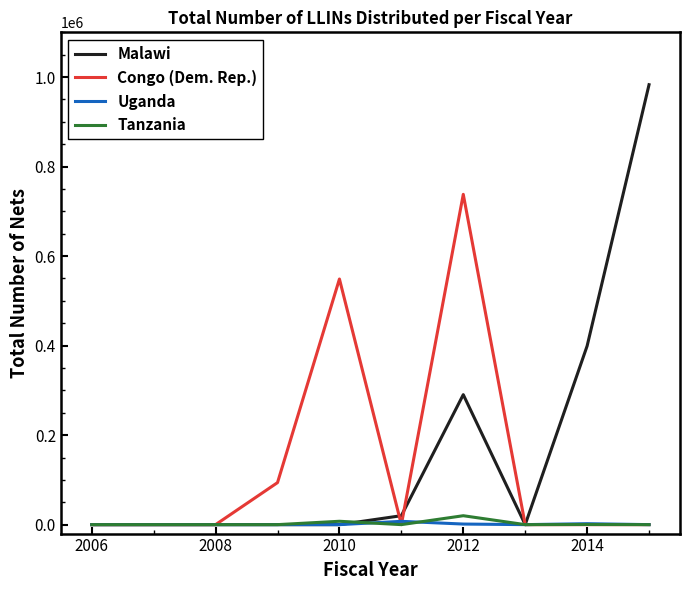

What is the highest value of the Uganda series?

7370